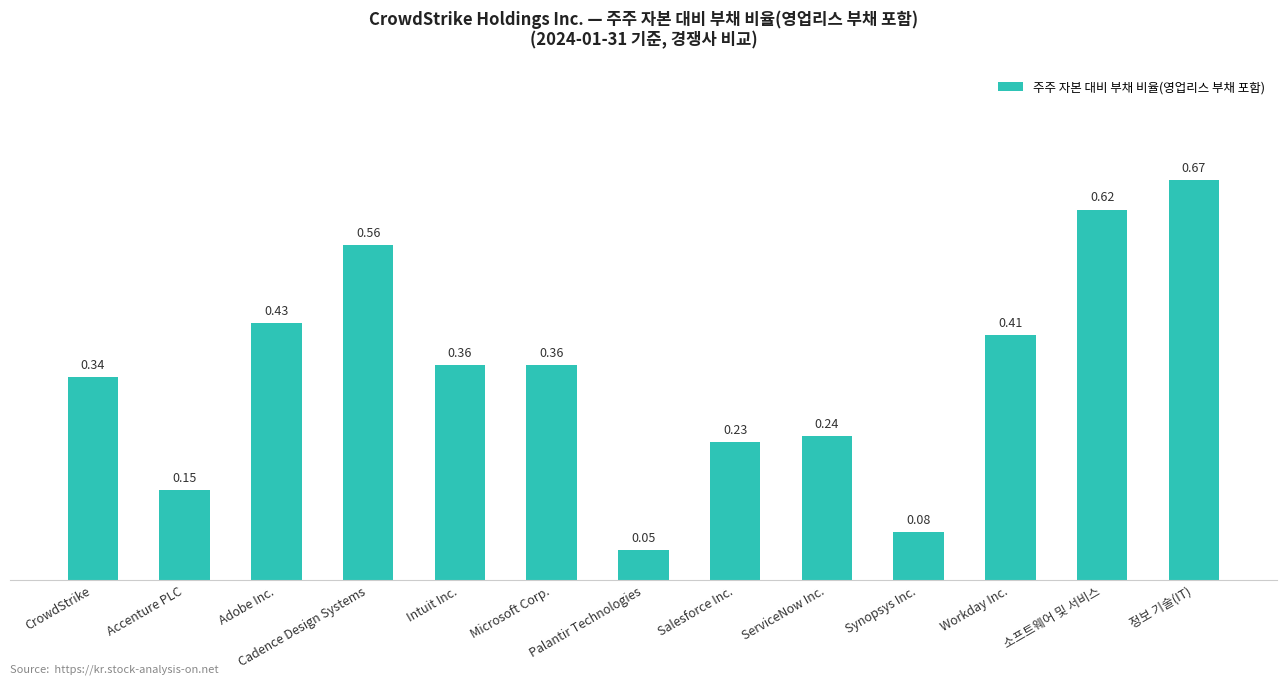

What is the sum of the values at Cadence Design Systems and ServiceNow Inc.?

0.8